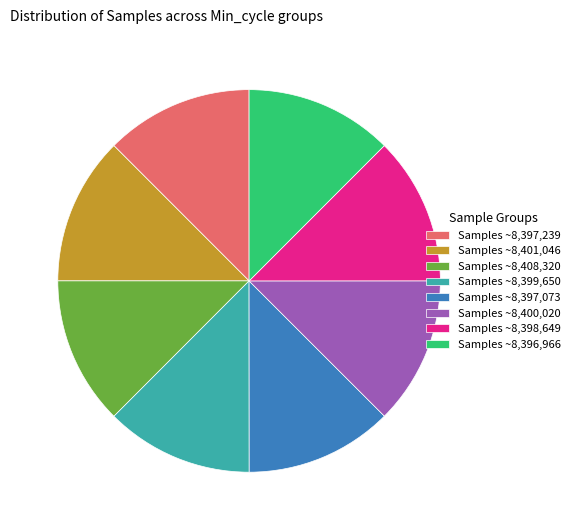

Count the number of slices in the pie.

8